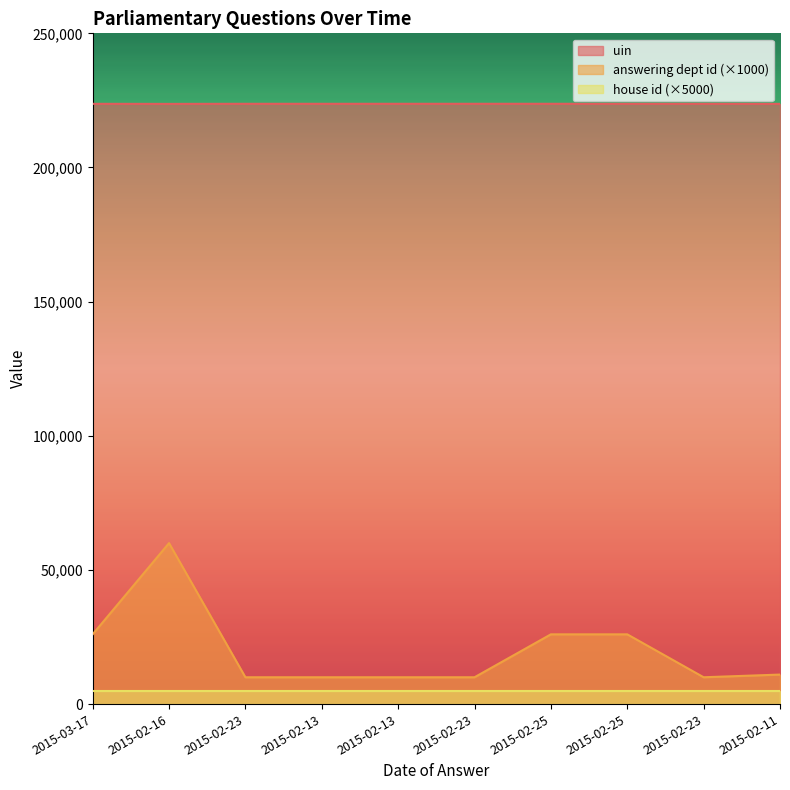

How many series are shown in this chart?

3